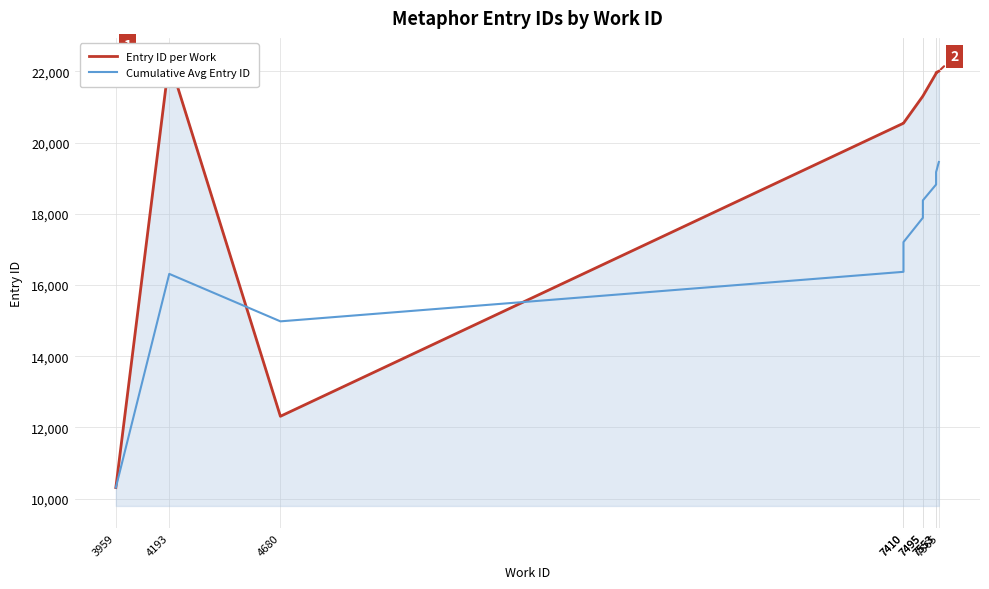

Between 4193 and 7553, which is larger?

4193